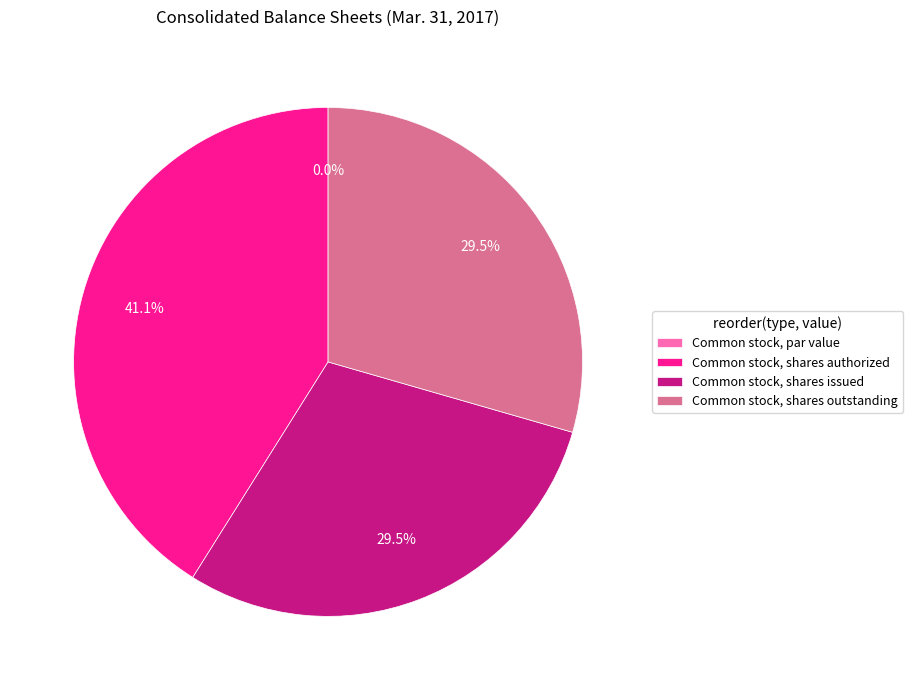

Does Common stock, shares outstanding account for over 50% of the chart?

No